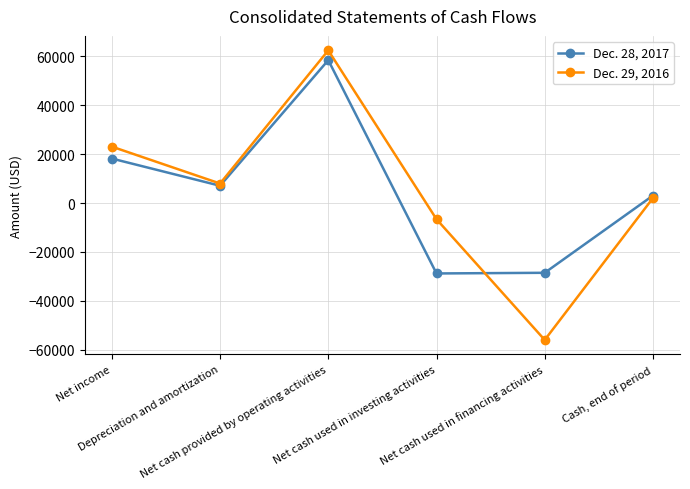

At which category does Dec. 29, 2016 reach its first local valley?

Depreciation and amortization